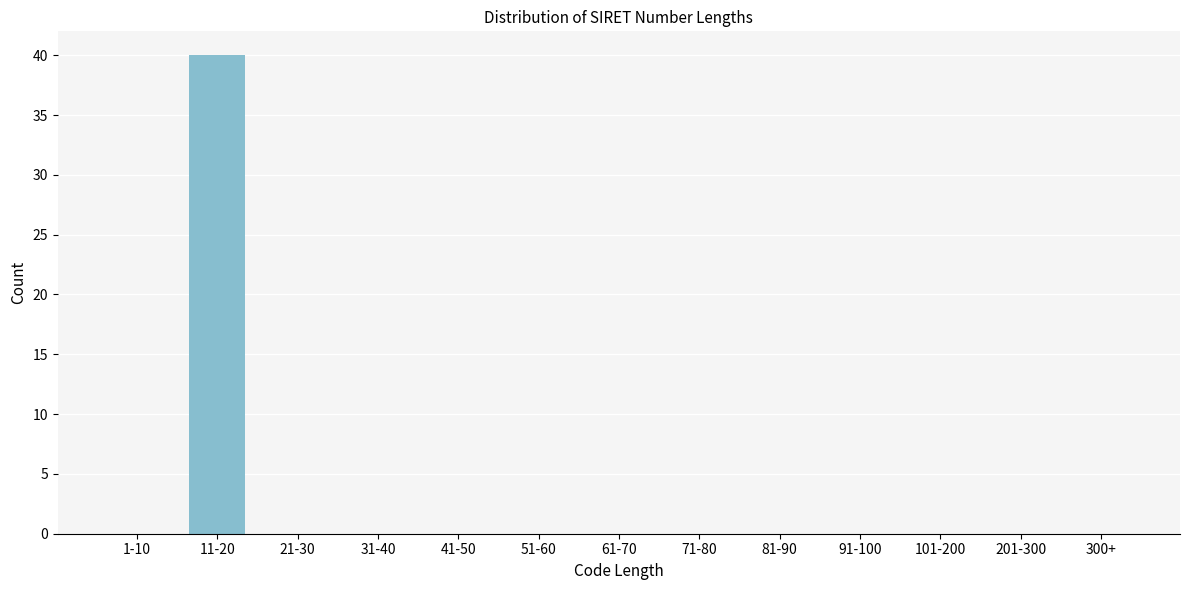

Reading left to right, what are all the values shown in this chart?

1-10=0	11-20=40	21-30=0	31-40=0	41-50=0	51-60=0	61-70=0	71-80=0	81-90=0	91-100=0	101-200=0	201-300=0	300+=0